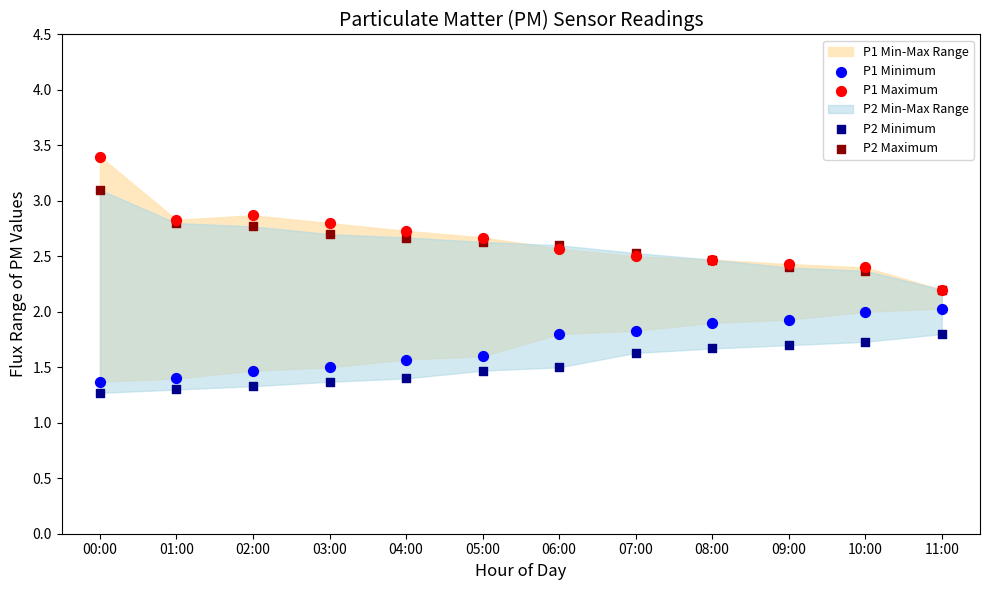

Which series reaches the maximum Y coordinate?

P1 Maximum